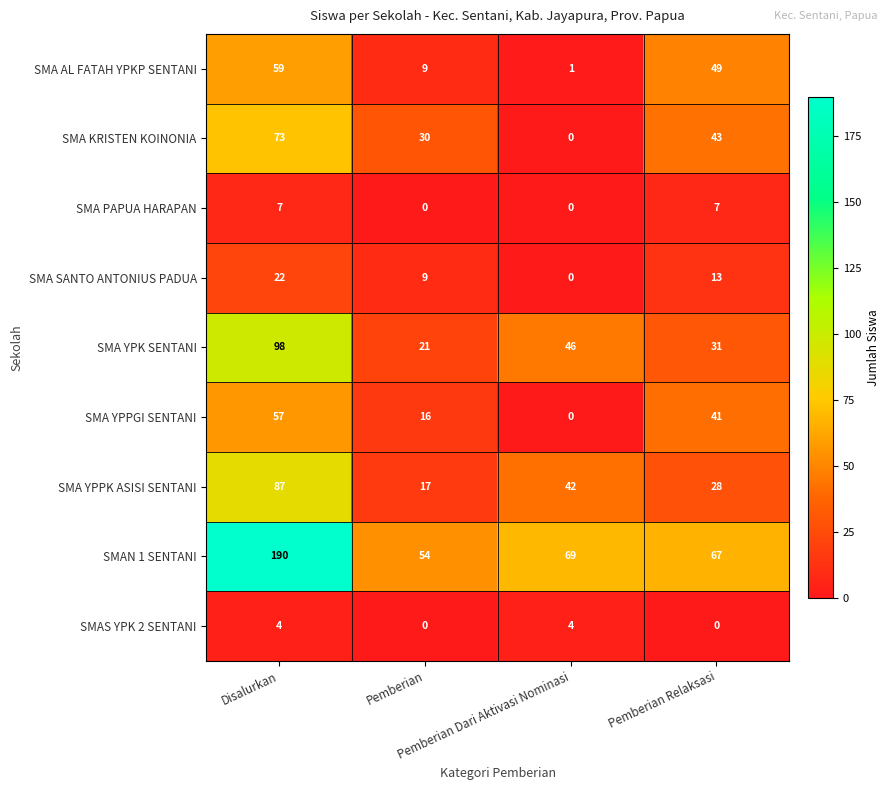

What is the difference between the maximum and second lowest values in the SMA YPK SENTANI series?

67